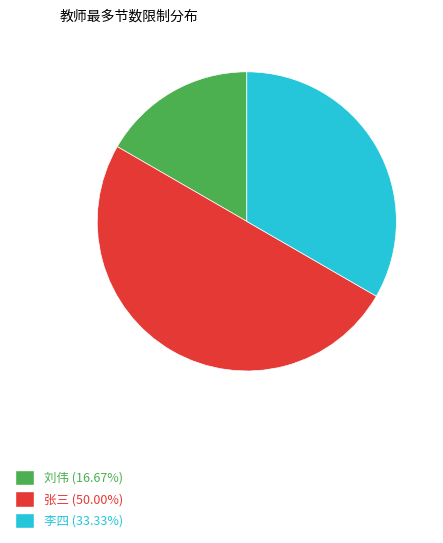

How many segments does this pie chart have?

3